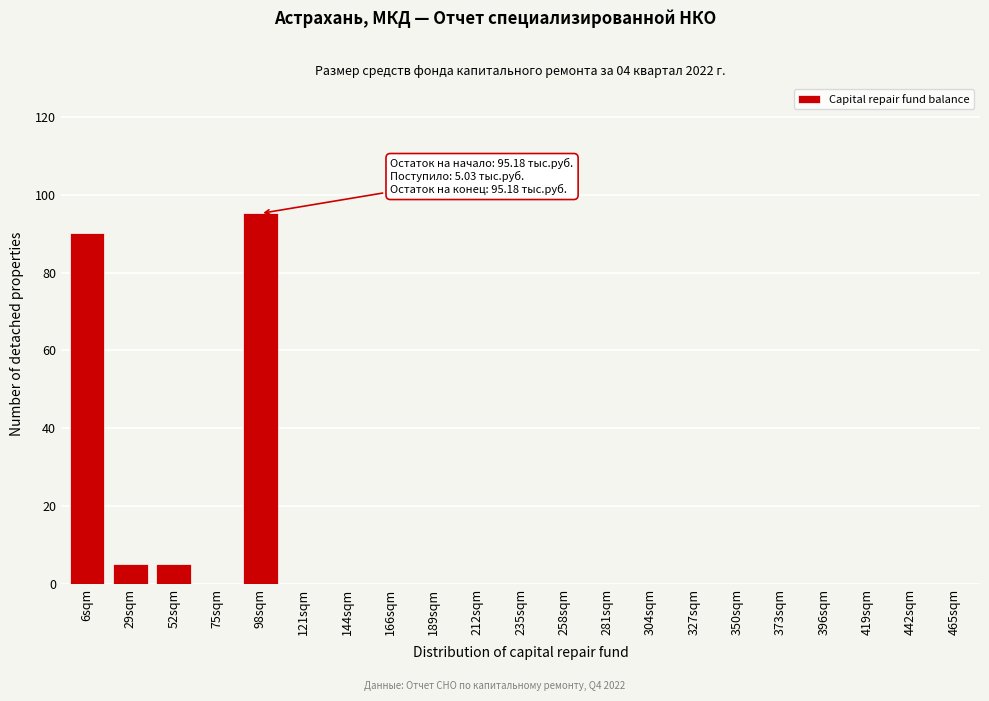

Reading left to right, list all the values displayed in this chart.

6sqm=90.2	29sqm=5.0	52sqm=5.0	75sqm=0.0	98sqm=95.2	121sqm=0.0	144sqm=0.0	166sqm=0.0	189sqm=0.0	212sqm=0.0	235sqm=0.0	258sqm=0.0	281sqm=0.0	304sqm=0.0	327sqm=0.0	350sqm=0.0	373sqm=0.0	396sqm=0.0	419sqm=0.0	442sqm=0.0	465sqm=0.0